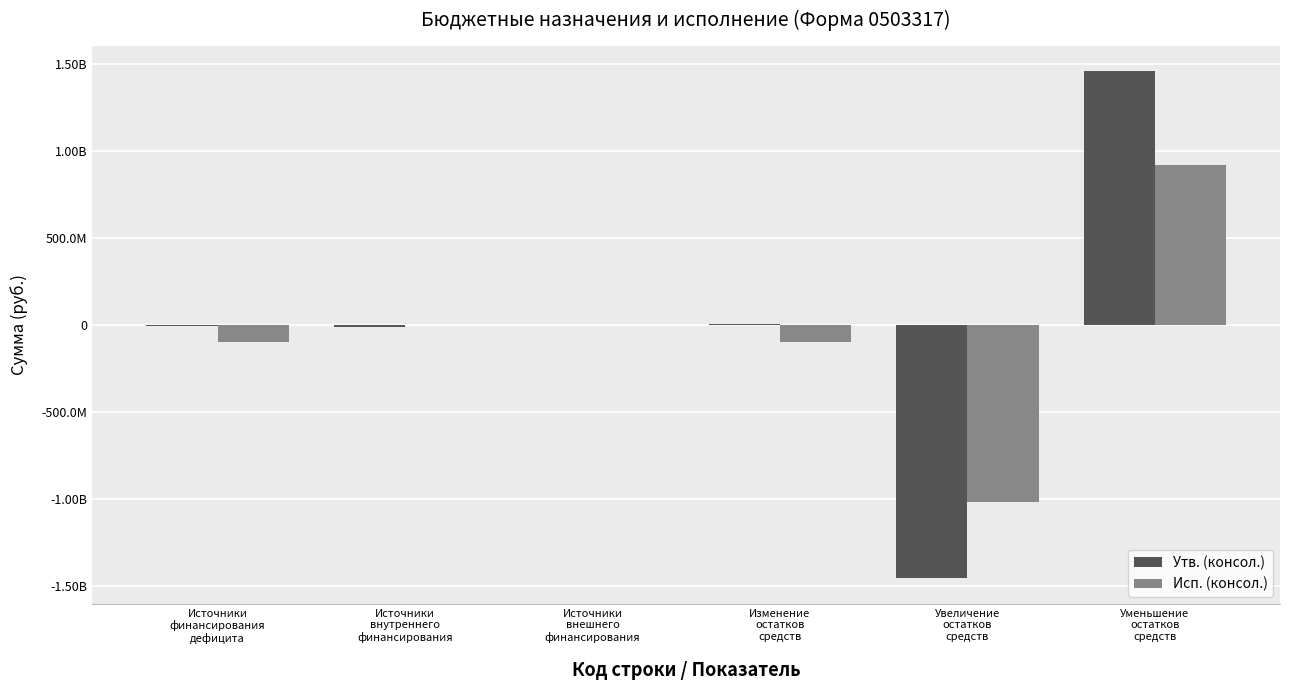

What are all the series names shown in the legend?

Утв. (консол.), Исп. (консол.)